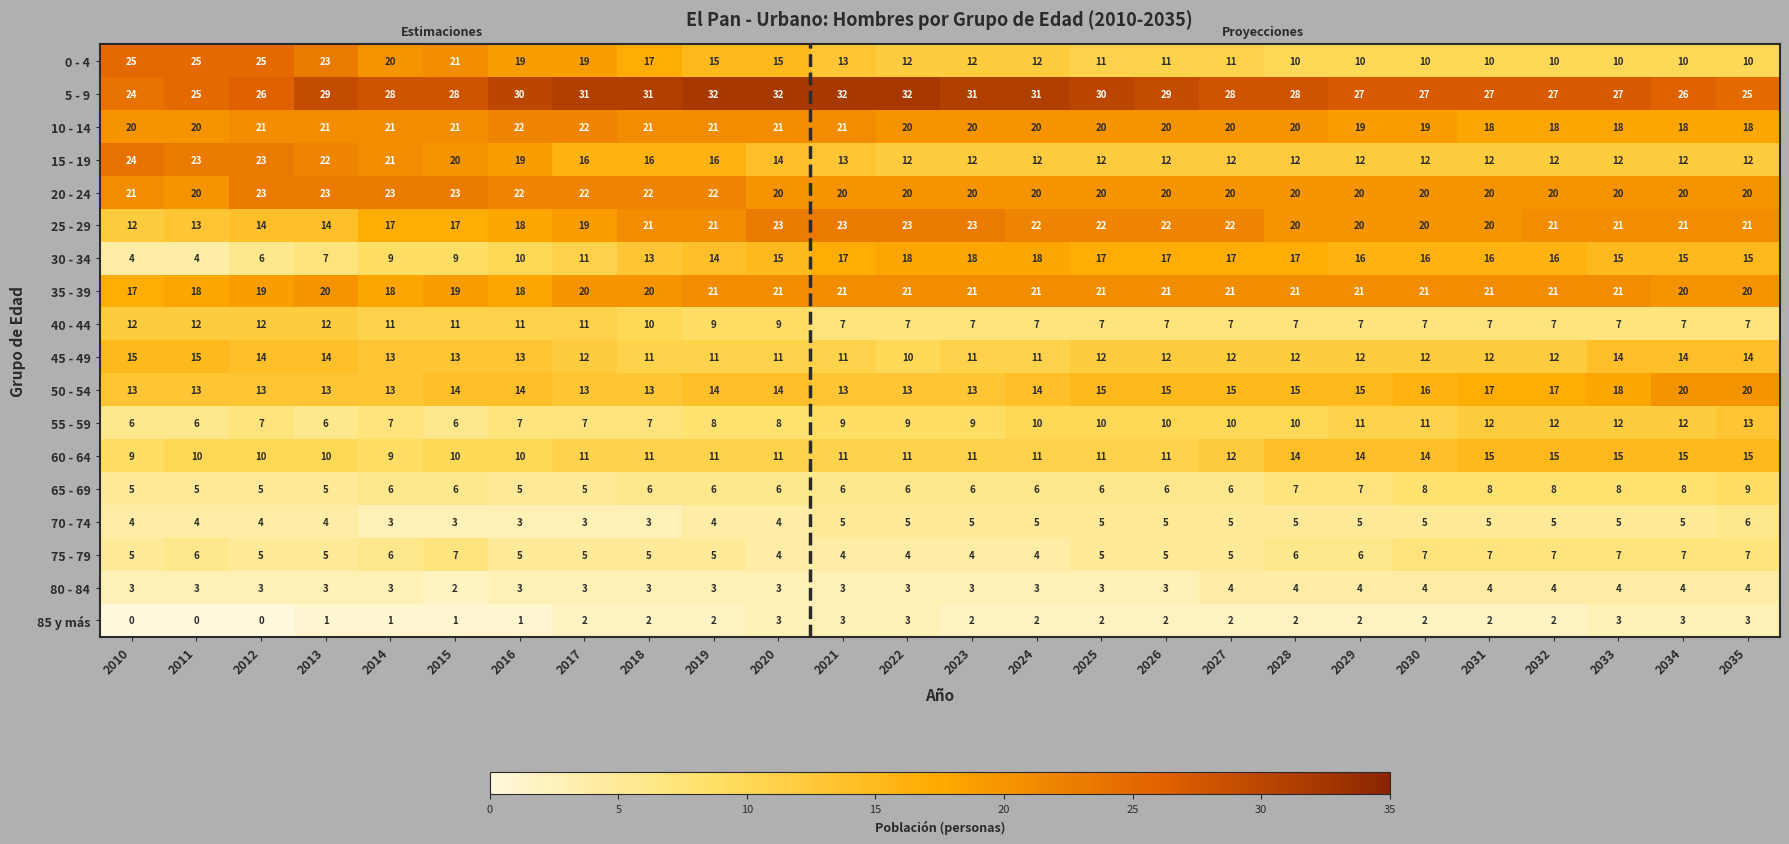

Which series changed the most between 2013 and 2030?

0 - 4